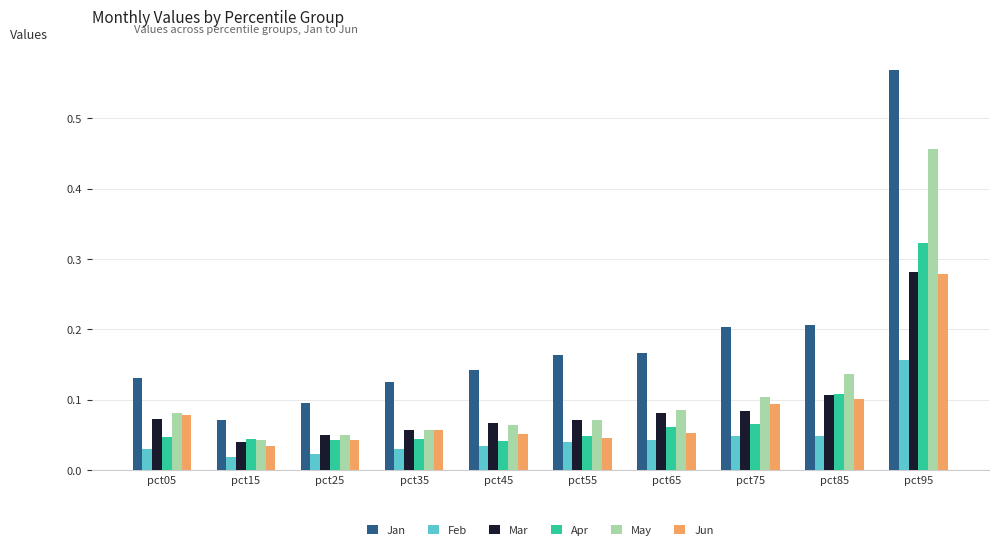

The value of Mar at pct95 is 0.2. True or false?

False